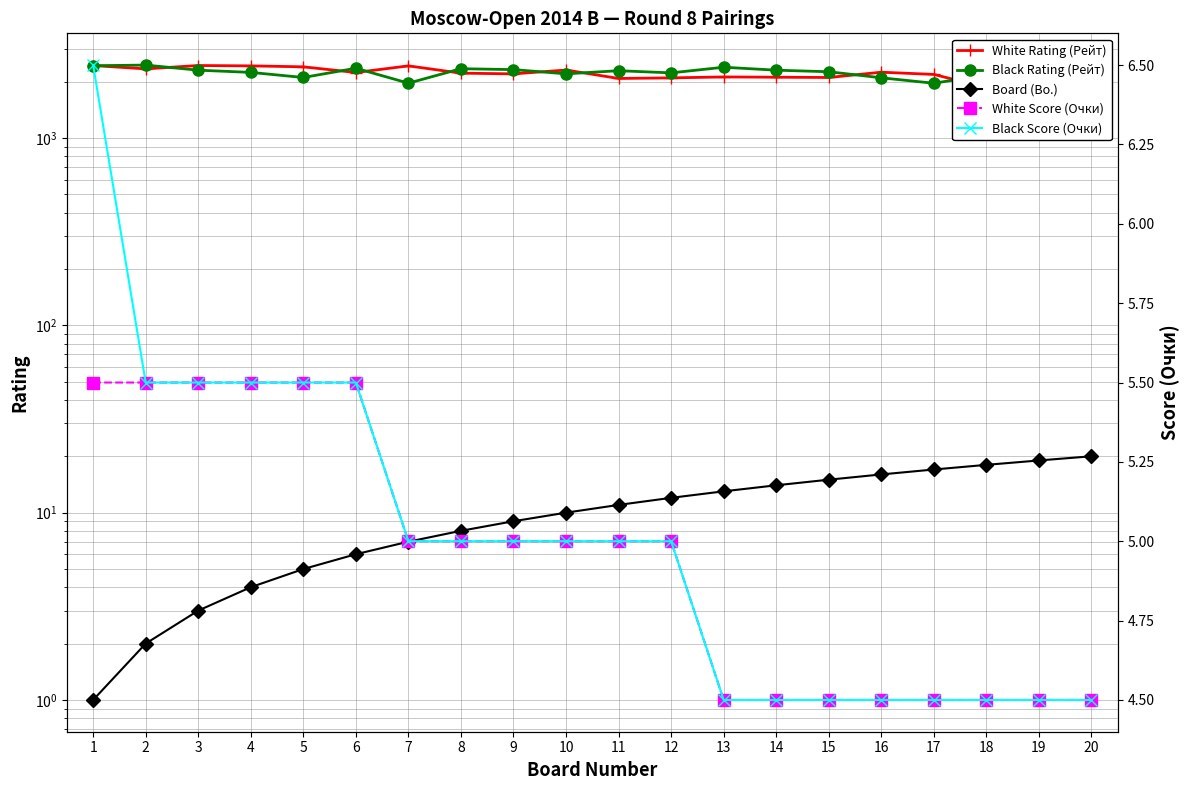

Where is White Score (Очки) nearest to the value 5?

7